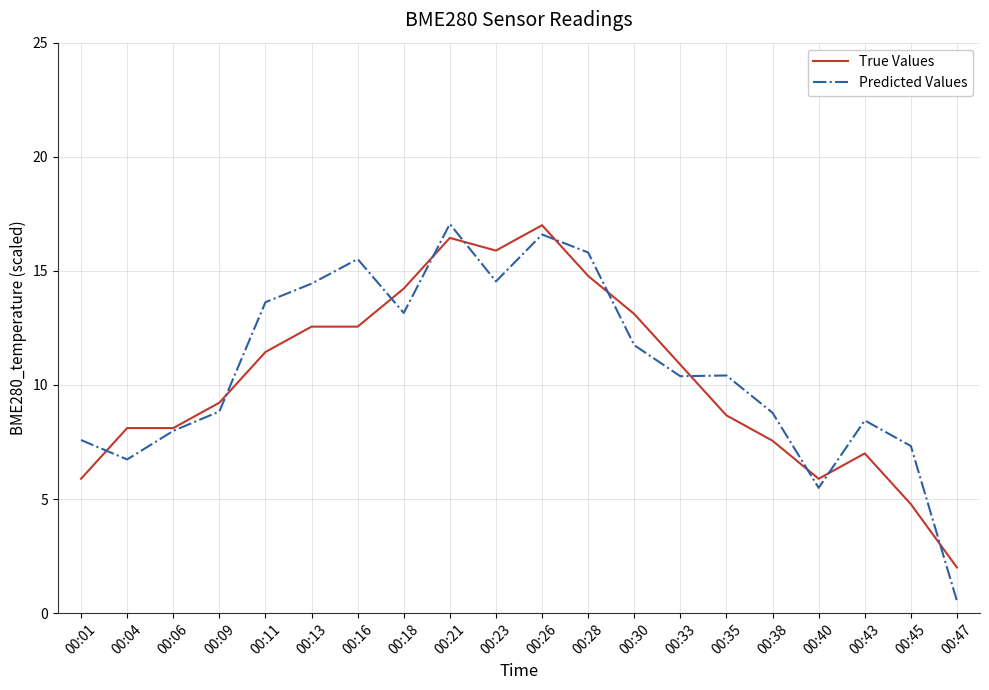

At 00:21, list the series in order from smallest to largest.

True Values, Predicted Values